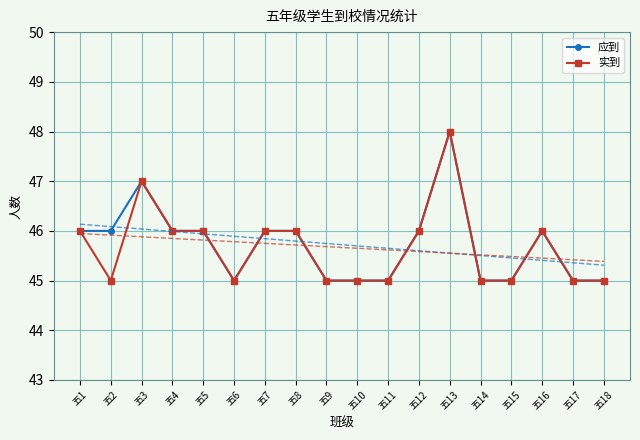

Reading left to right, extract all data points from this chart.

应到: 五1=46	五2=46	五3=47	五4=46	五5=46	五6=45	五7=46	五8=46	五9=45	五10=45	五11=45	五12=46	五13=48	五14=45	五15=45	五16=46	五17=45	五18=45
实到: 五1=46	五2=45	五3=47	五4=46	五5=46	五6=45	五7=46	五8=46	五9=45	五10=45	五11=45	五12=46	五13=48	五14=45	五15=45	五16=46	五17=45	五18=45